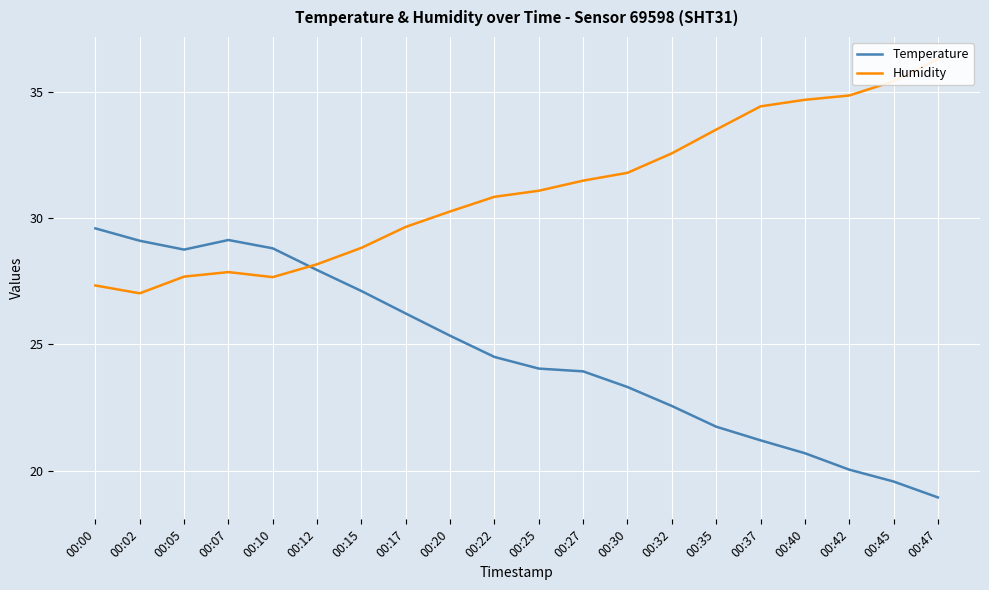

Between 00:02 and 00:07, which is larger?

00:07